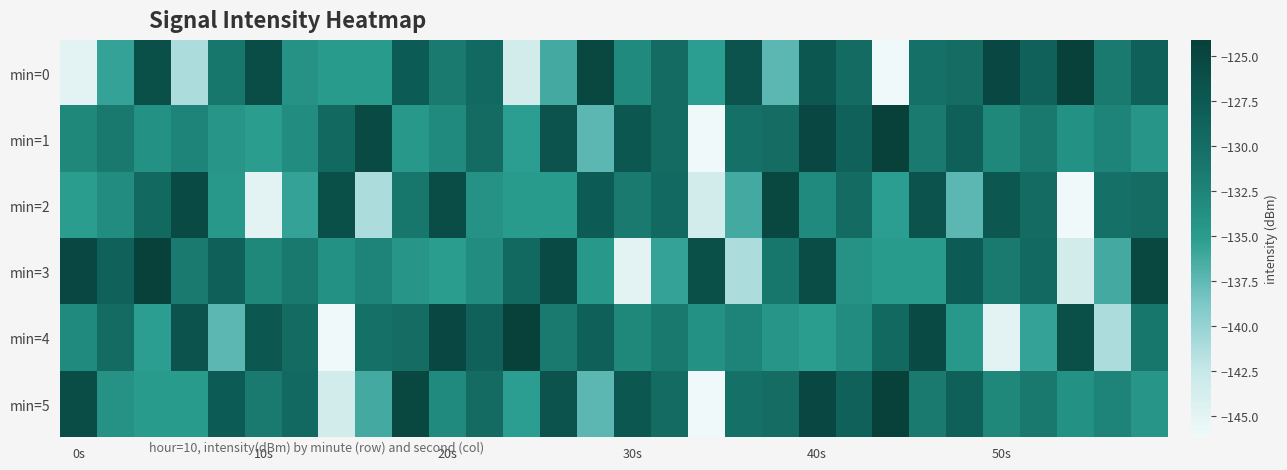

Which series has the largest range (max minus min)?

min=0